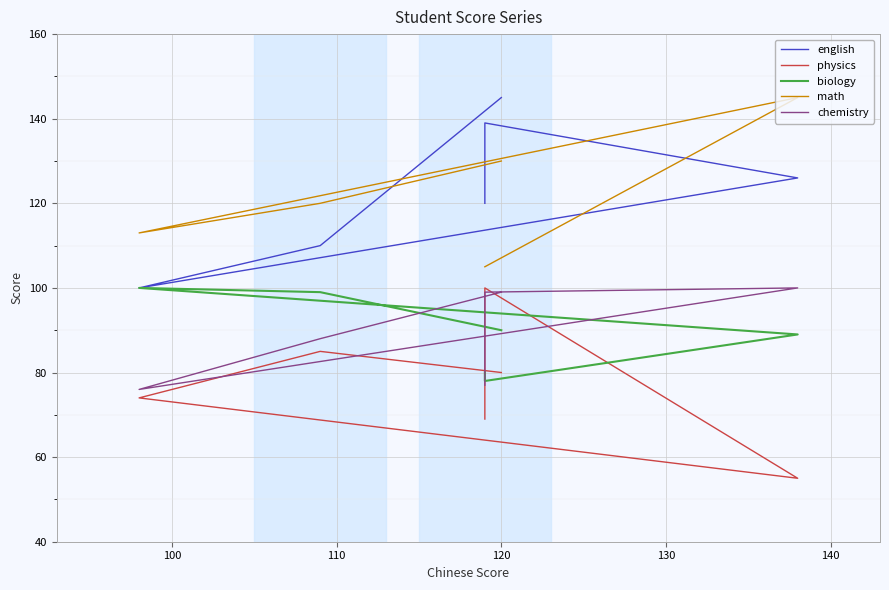

What is the difference between the maximum and minimum values in the physics series?

45